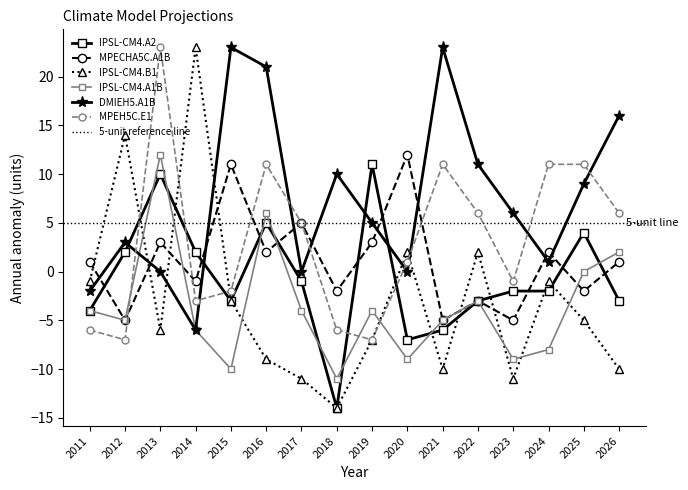

True or false: IPSL-CM4.A1B has more than 2 interior local peaks.

True